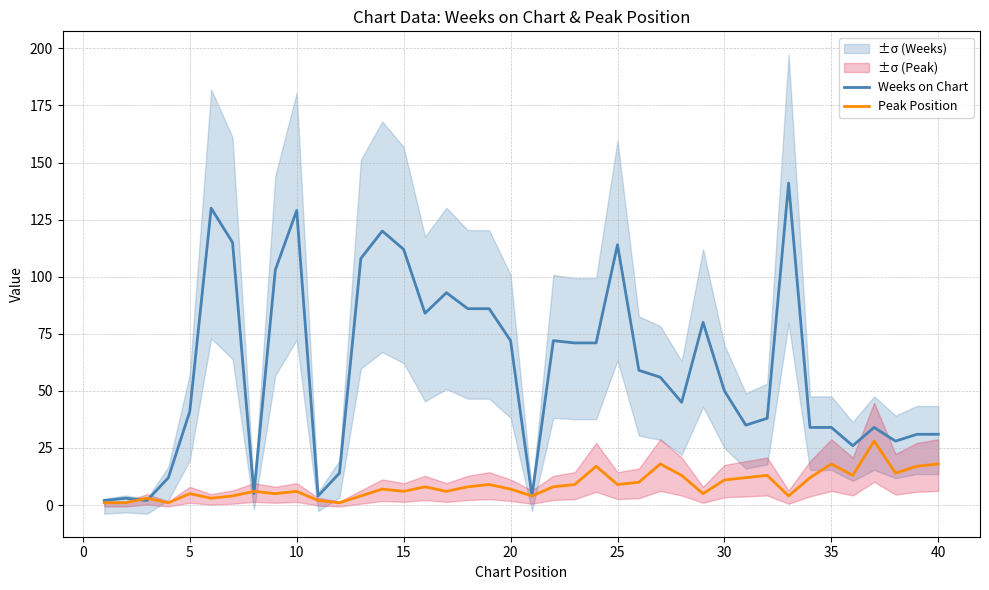

How many lines are shown in the chart?

2